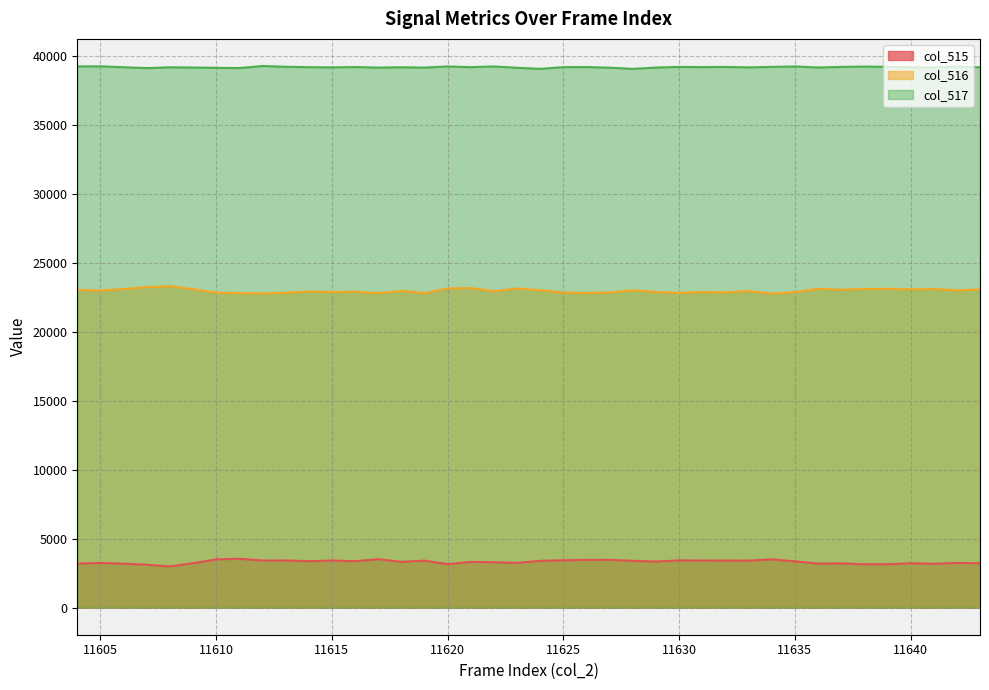

True or false: col_515 has a value of 3363 at 11635.

True